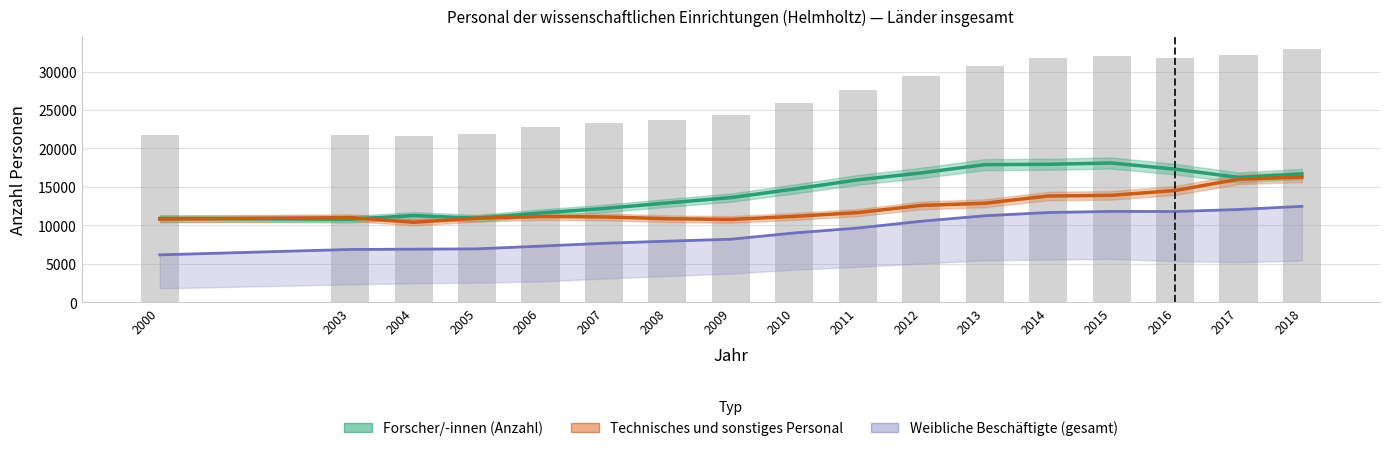

Which has a higher value, 2009 or 2012?

2012